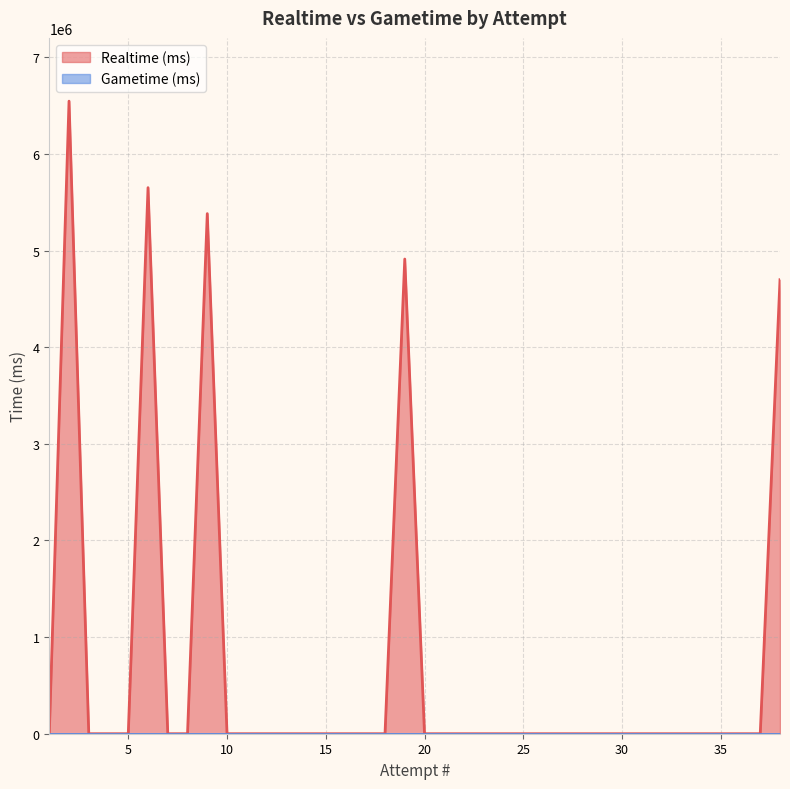

Reading left to right, list all the values displayed in this chart.

Realtime (ms): 38=4699014	37=0	36=0	35=0	34=0	33=0	32=0	31=0	30=0	29=0	28=0	27=0	26=0	25=0	24=0	23=0	22=0	21=0	20=0	19=4912993	18=0	17=0	16=0	15=0	14=0	13=0	12=0	11=0	10=0	9=5383076	8=0	7=0	6=5651866	5=0	4=0	3=0	2=6547195	1=0
Gametime (ms): 38=0	37=0	36=0	35=0	34=0	33=0	32=0	31=0	30=0	29=0	28=0	27=0	26=0	25=0	24=0	23=0	22=0	21=0	20=0	19=0	18=0	17=0	16=0	15=0	14=0	13=0	12=0	11=0	10=0	9=0	8=0	7=0	6=0	5=0	4=0	3=0	2=0	1=0